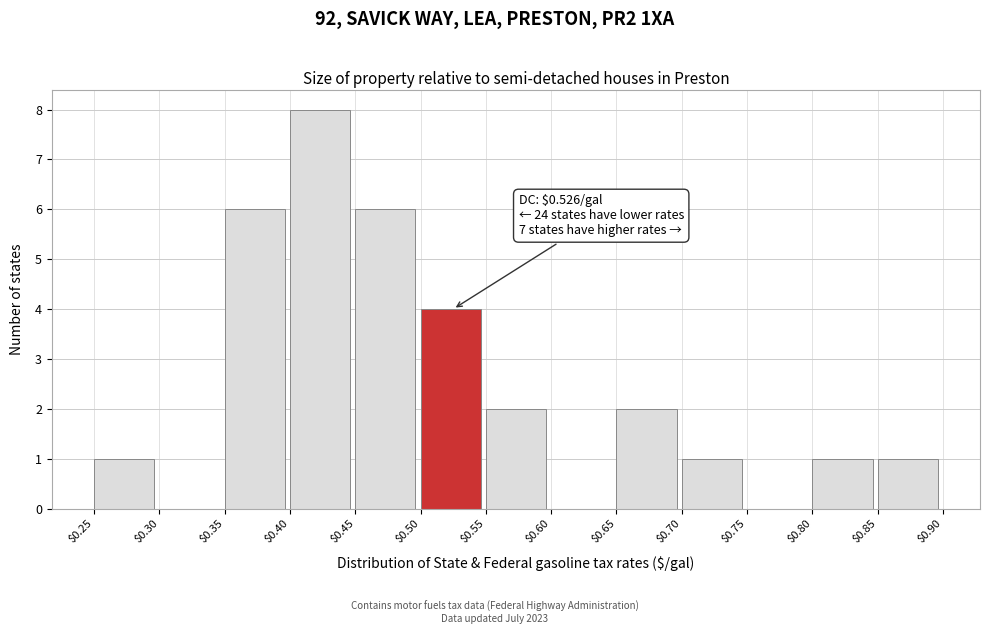

Over which range of the x-axis is the bar tallest?

$0.40 to $0.45